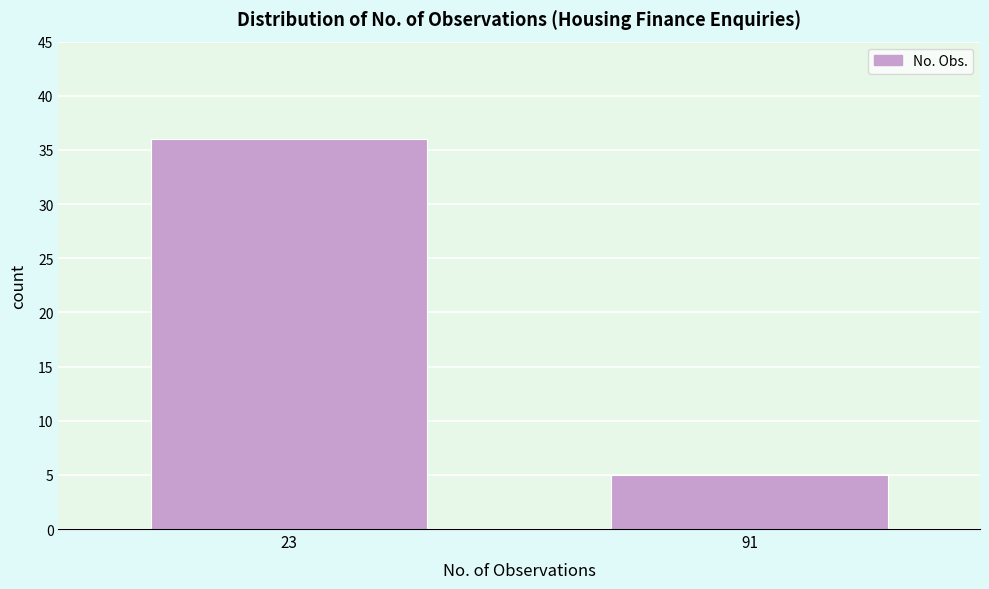

Reading left to right, transcribe all the data shown in this chart.

23=36	91=5